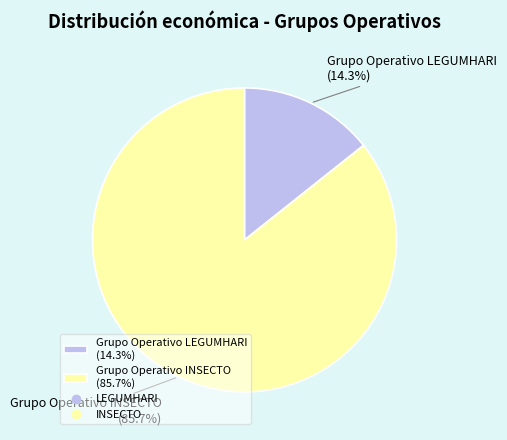

Count the number of slices in the pie.

2